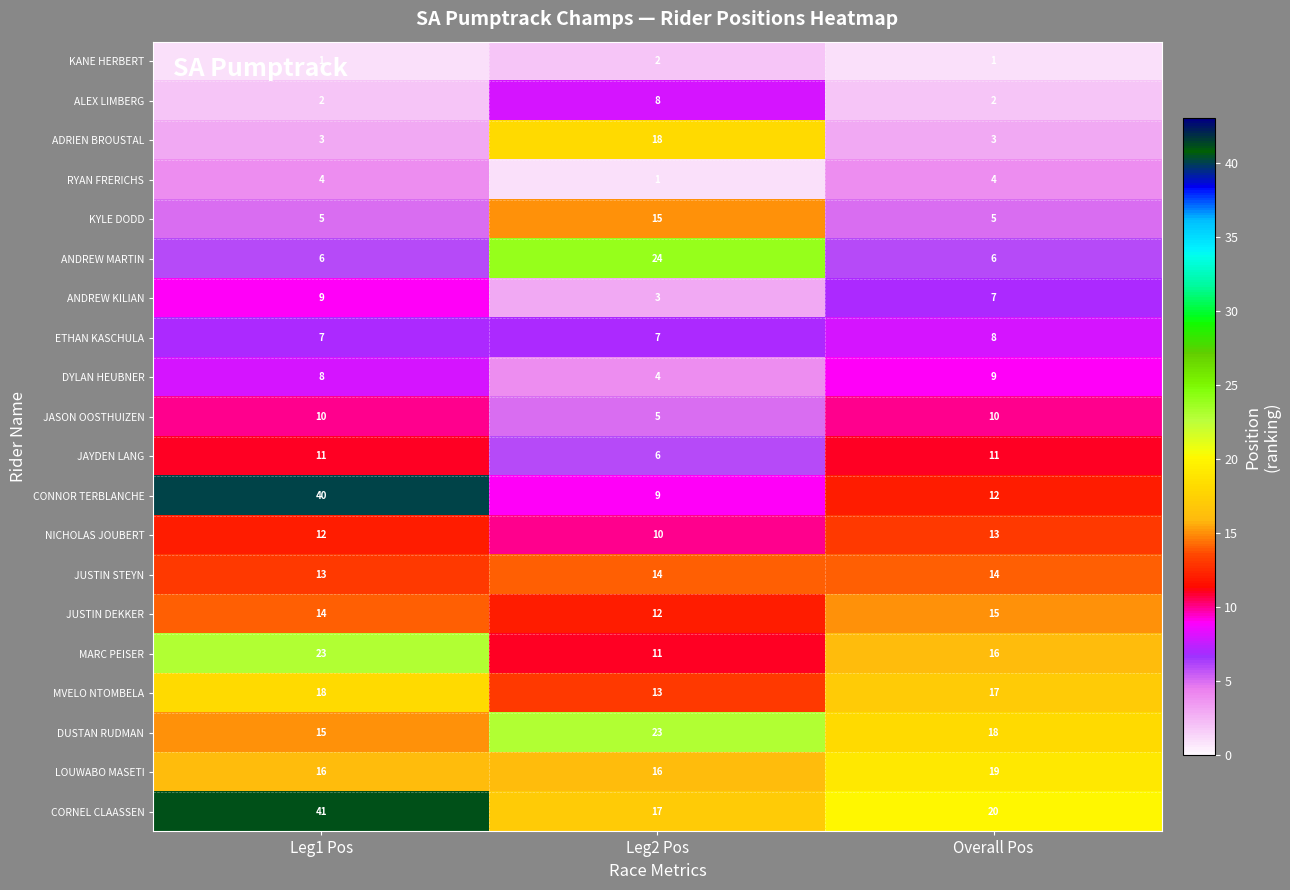

How many distinct data groups are displayed?

20